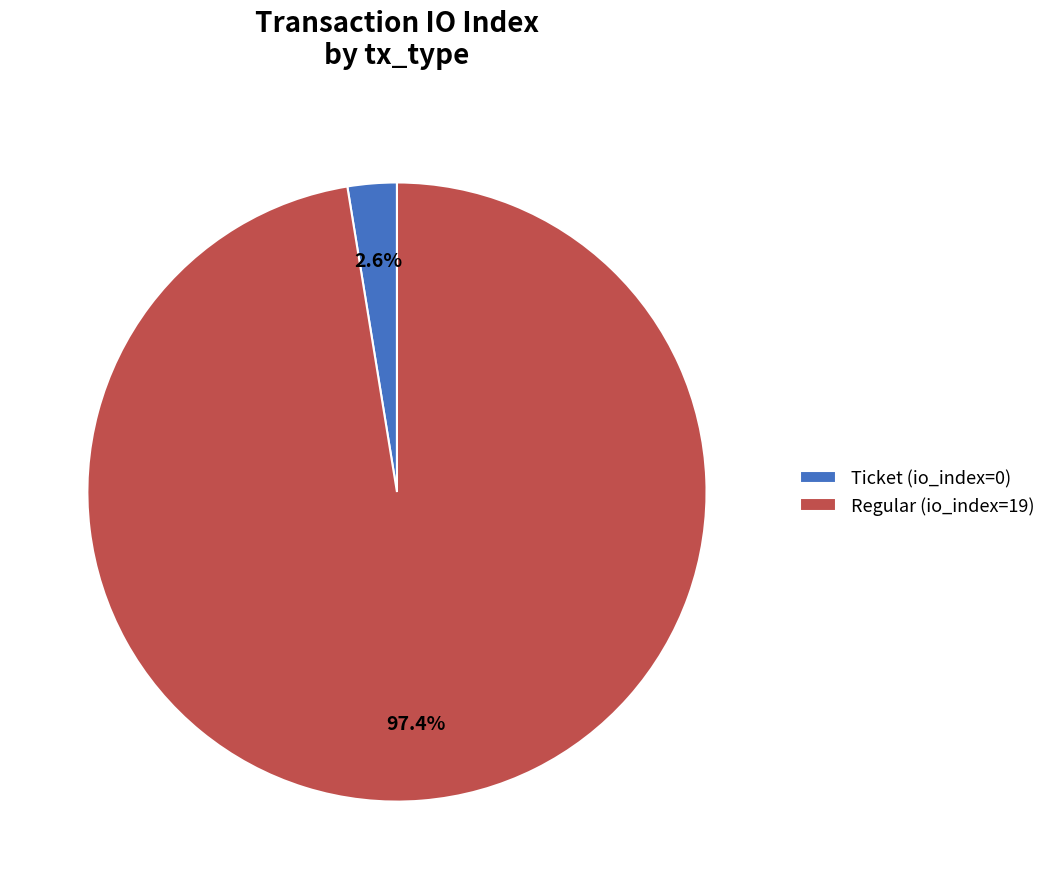

Rank the categories by value from highest to lowest.

Regular (io_index=19), Ticket (io_index=0)